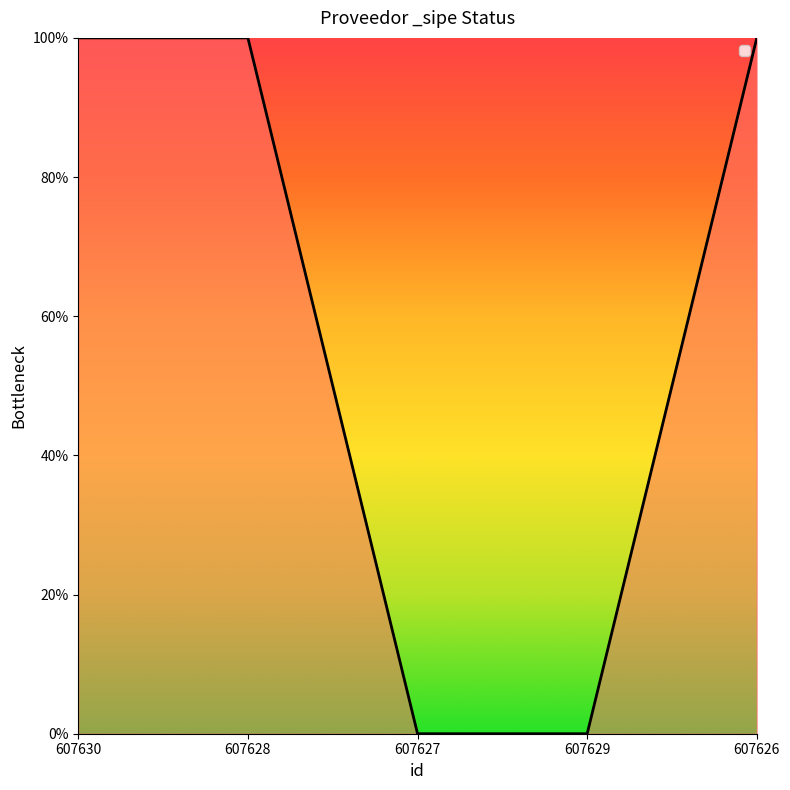

Is this an area chart (filled region under the line)?

Yes